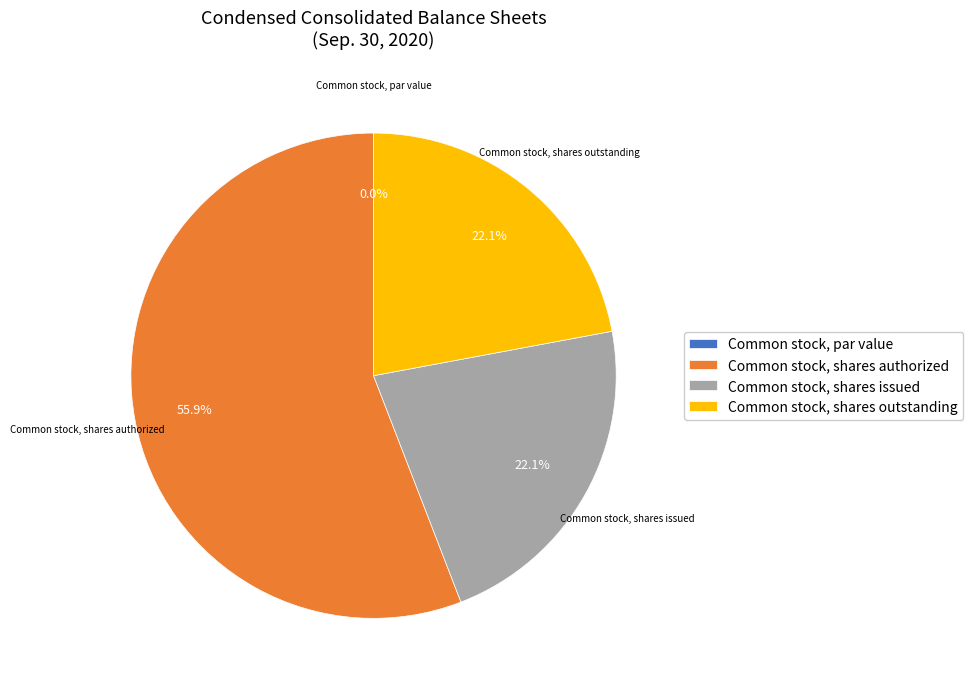

What is the smallest slice in the pie chart?

Common stock, par value